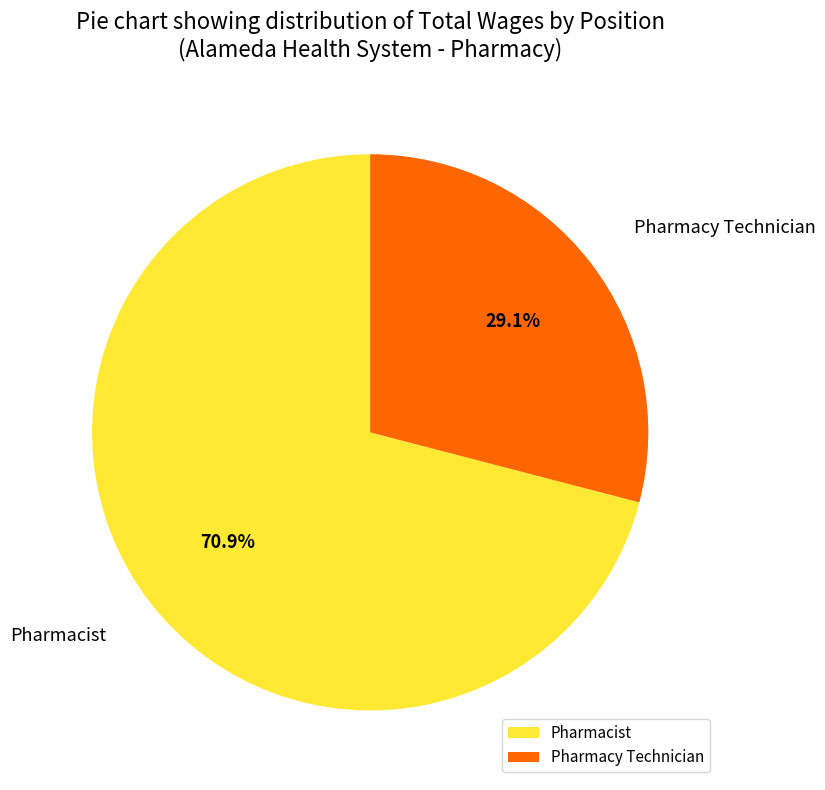

Does any single category account for the majority?

Yes